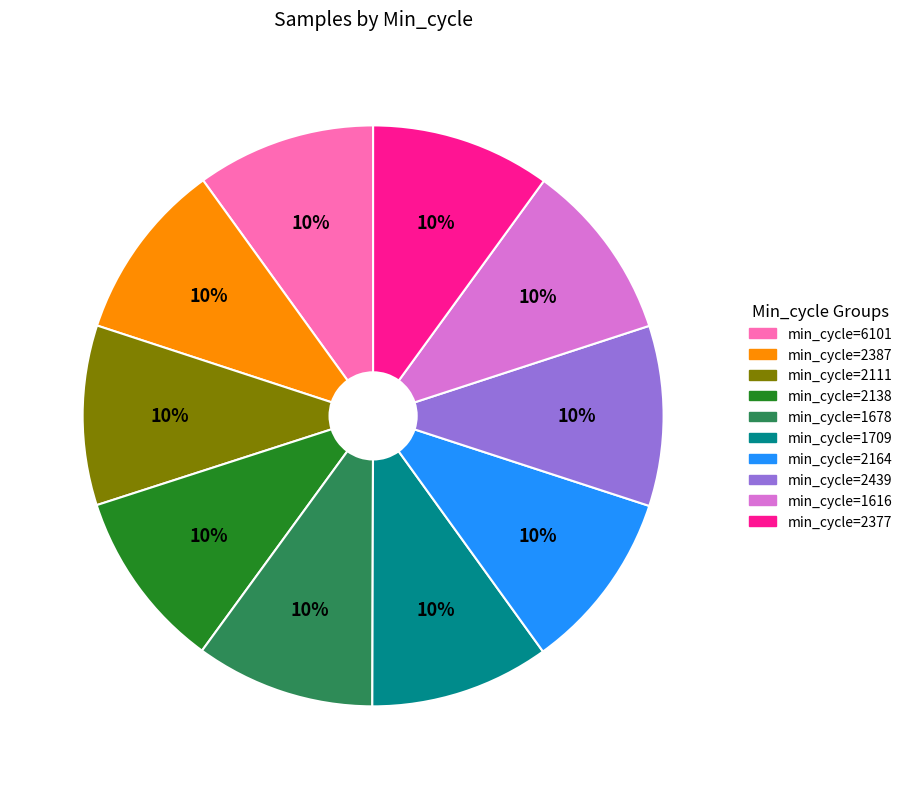

Does any single category account for the majority?

No